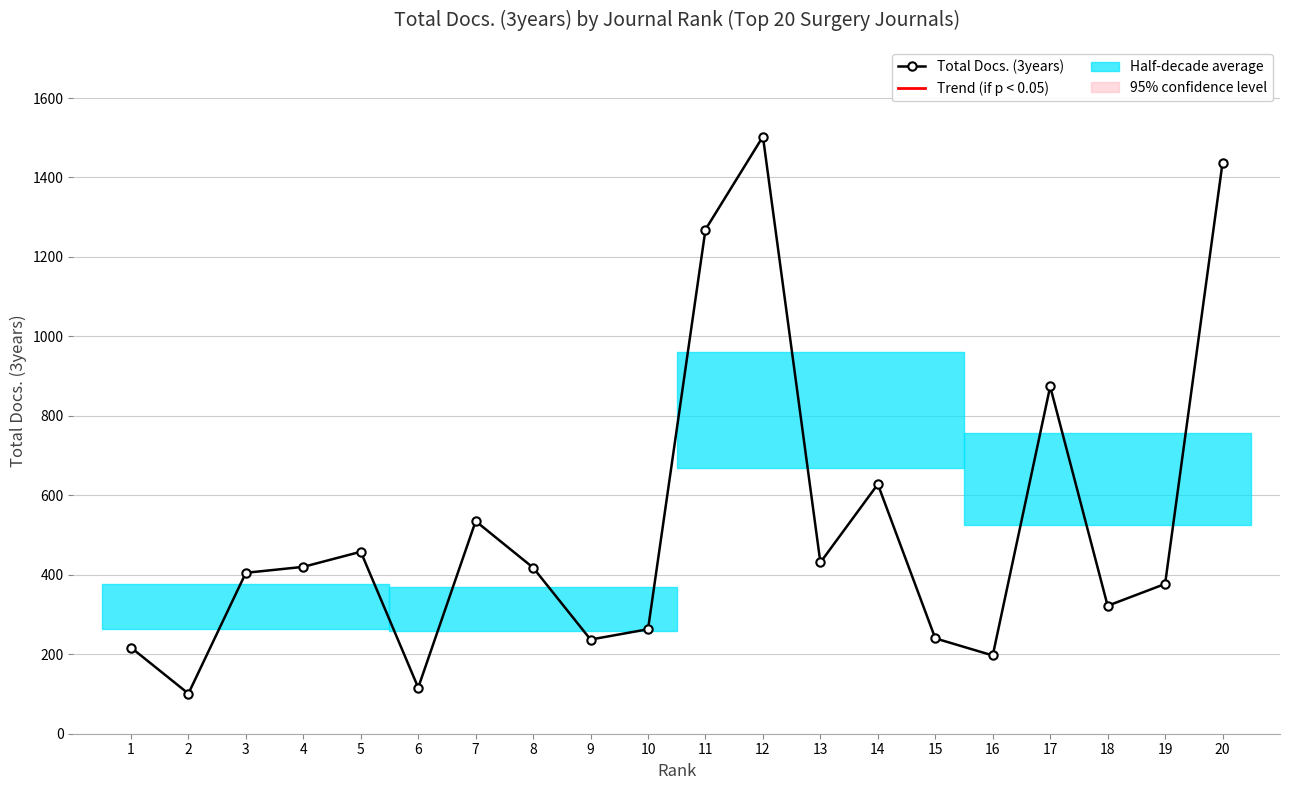

Is this an area chart (filled region under the line)?

No